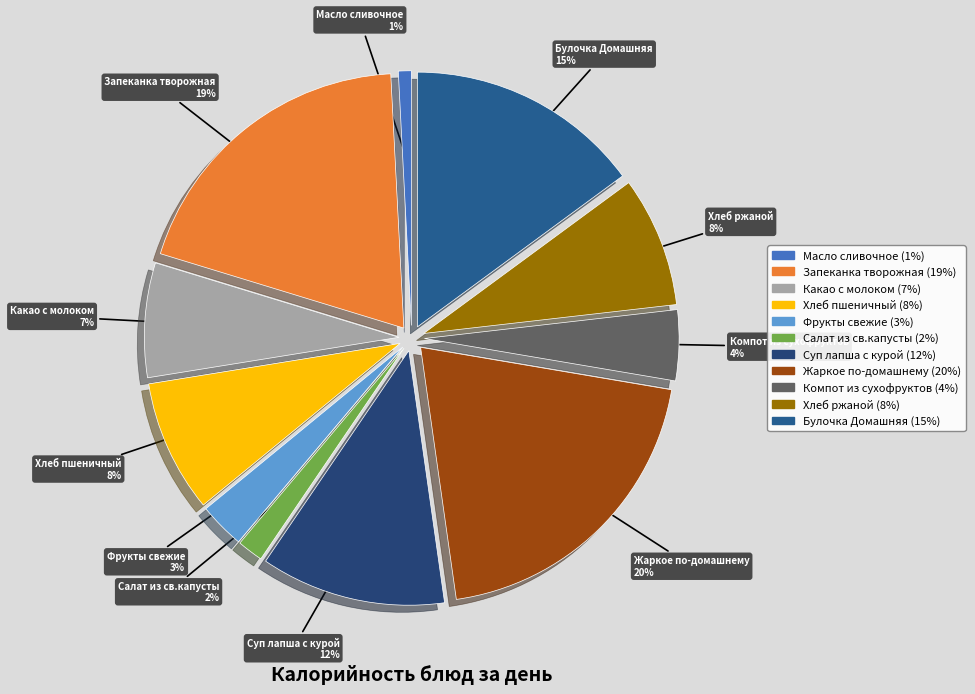

Which slice is the largest?

Жаркое по-домашнему